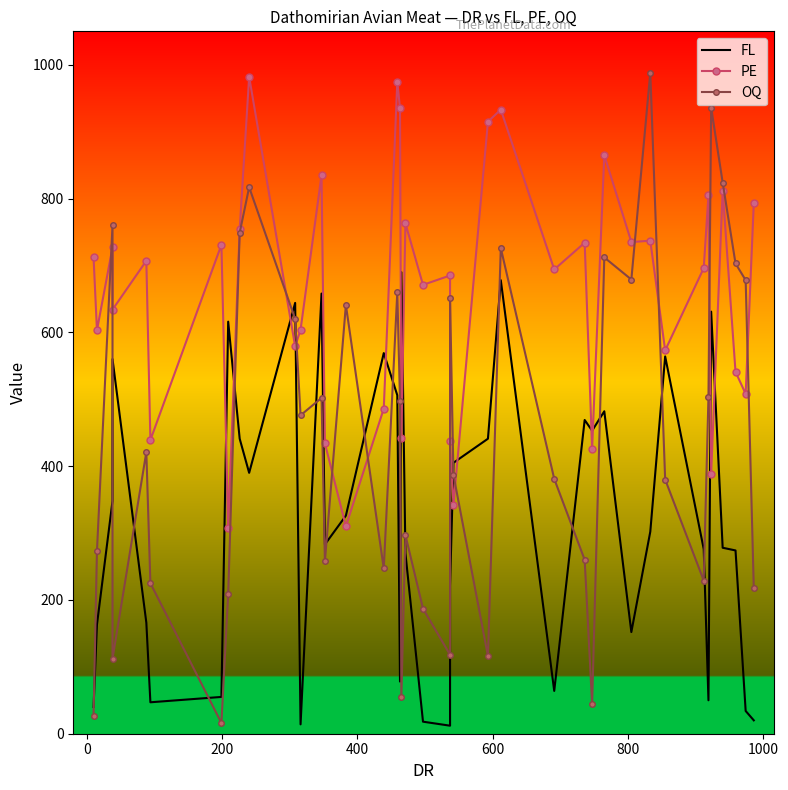

Is this an area chart (filled region under the line)?

No